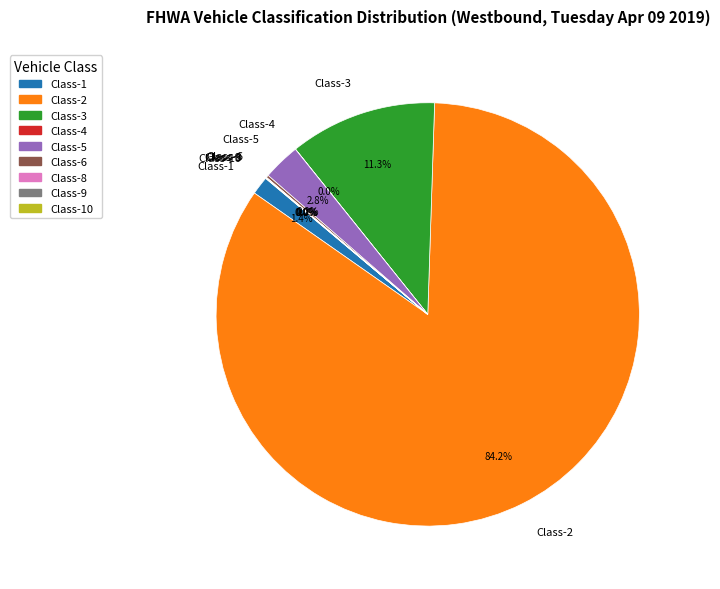

What is the largest slice in the pie chart?

Class-2